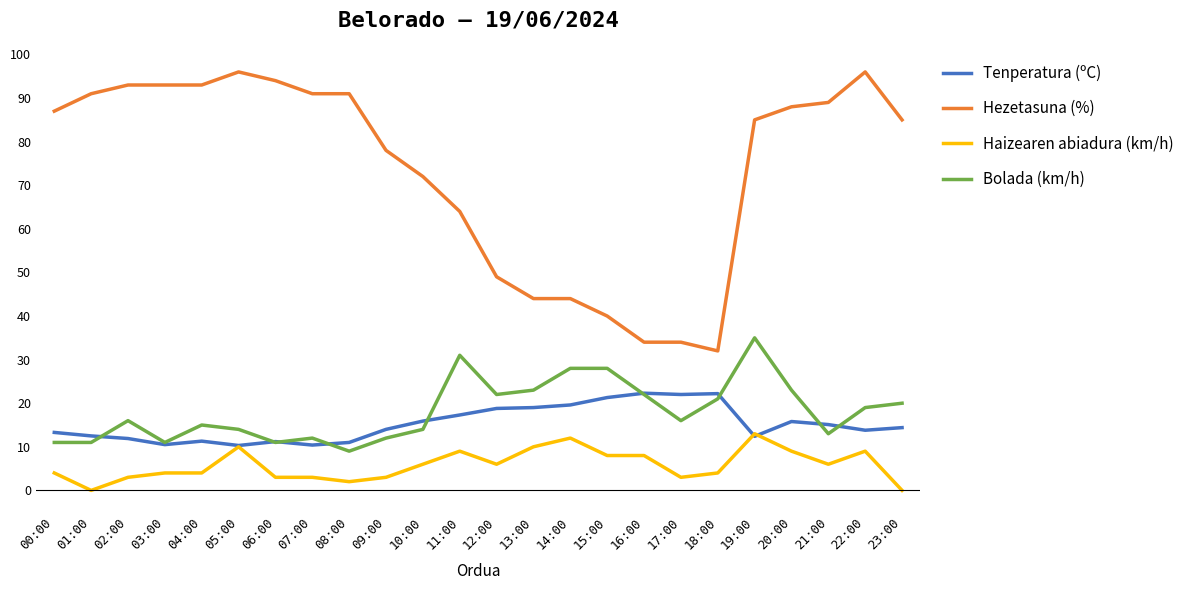

Count the number of categories in the chart.

24